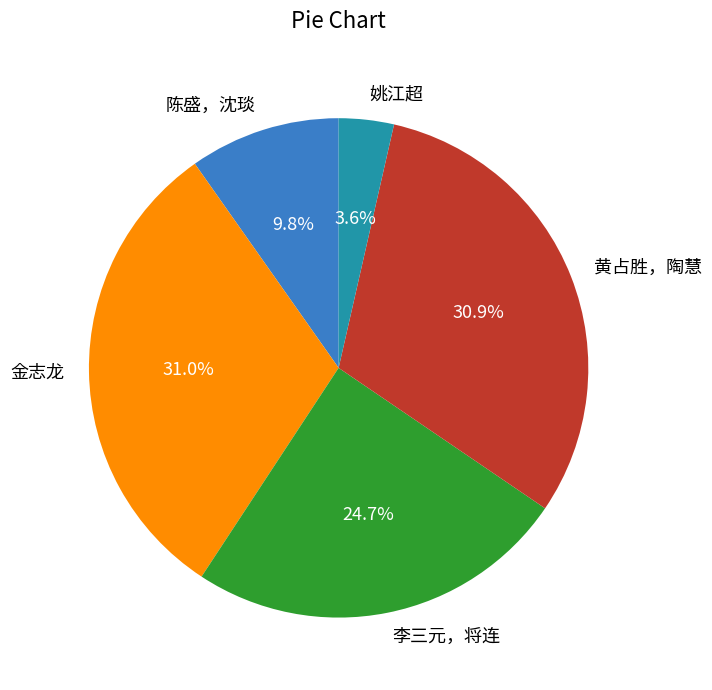

Between 金志龙 and 陈盛，沈琰, which is larger?

金志龙